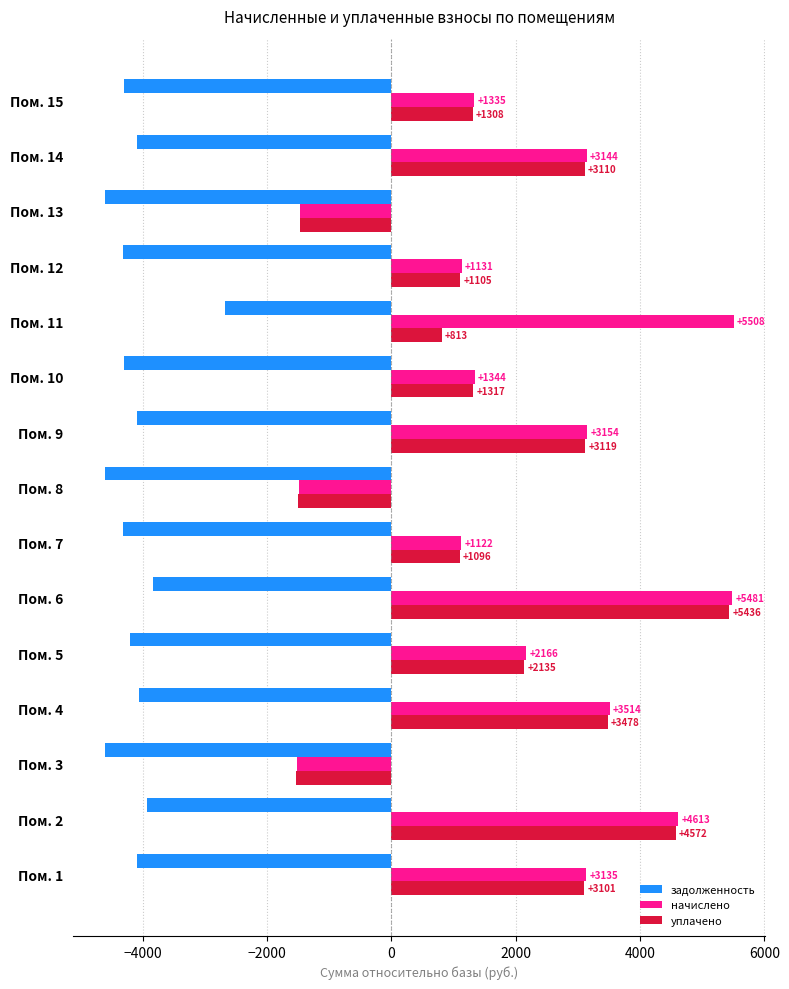

The value of начислено at Пом. 9 is 4804.6. True or false?

False